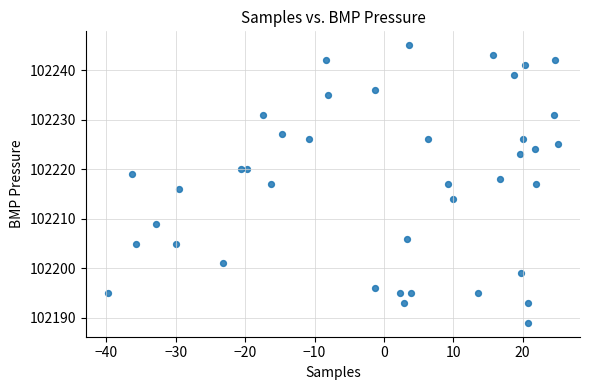

What is the range of Y values (max minus min)?

56